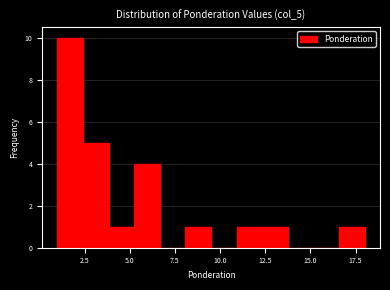

Around what value on the x-axis is the tallest bar? Give the approximate position of its centre, as read against the axis.

1.5